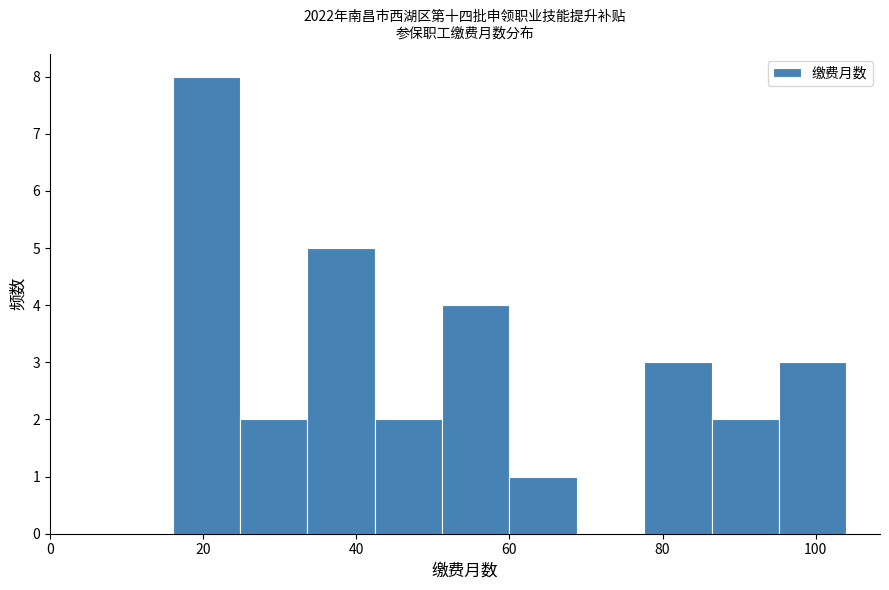

How tall is the bar that spans 77.6 to 86.4 on the x-axis? Neither the bar edges nor the heights are printed on the chart, so give them approximately, as read against the axes.

3